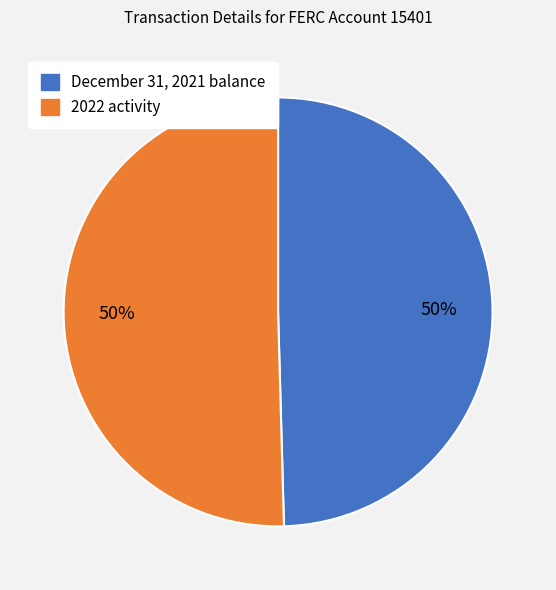

Is it true that December 31, 2021 balance is 60% of the pie?

False